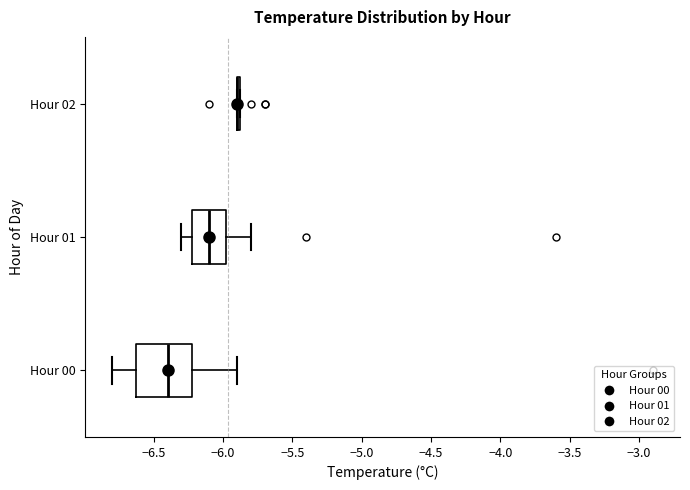

Reading bottom to top, read every box against the x-axis: the position of its median line, the range the box covers, and the ends of its whiskers. The values are not printed on the chart, so give them approximately, as read against the axis.

Hour 00: median -6.40, box -6.60 to -6.20, whiskers -6.80 to -5.90
Hour 01: median -6.10, box -6.20 to -5.95, whiskers -6.30 to -5.80
Hour 02: box collapsed to a line at -5.90, whiskers -5.90 to -5.85